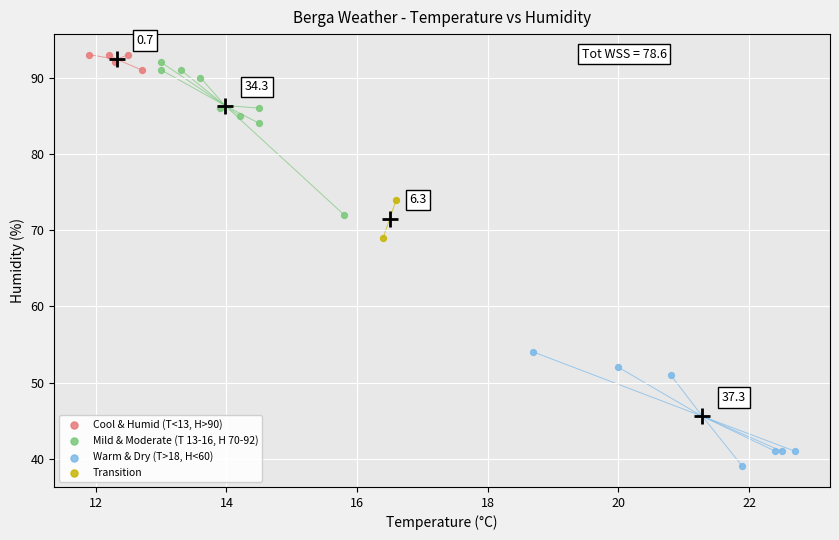

What are all the series names shown in the legend?

Cool & Humid (T<13, H>90), Mild & Moderate (T 13-16, H 70-92), Warm & Dry (T>18, H<60), Transition